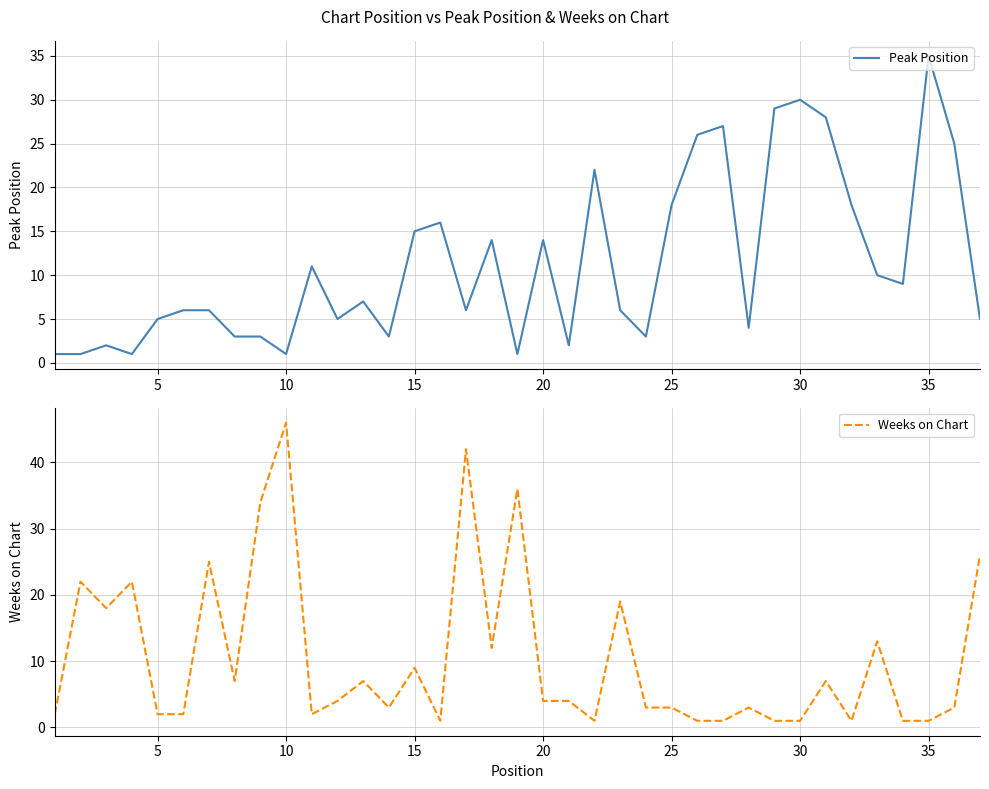

Rank the series by their maximum value, from highest to lowest.

Weeks on Chart, Peak Position